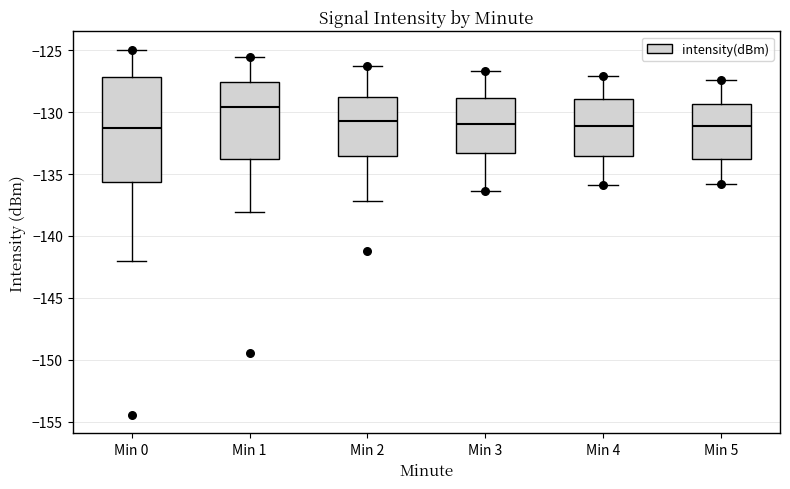

Where does the lower whisker of the box for Min 4 end on the y-axis? The values are not printed on the chart, so give them approximately, as read against the axis.

-136.0